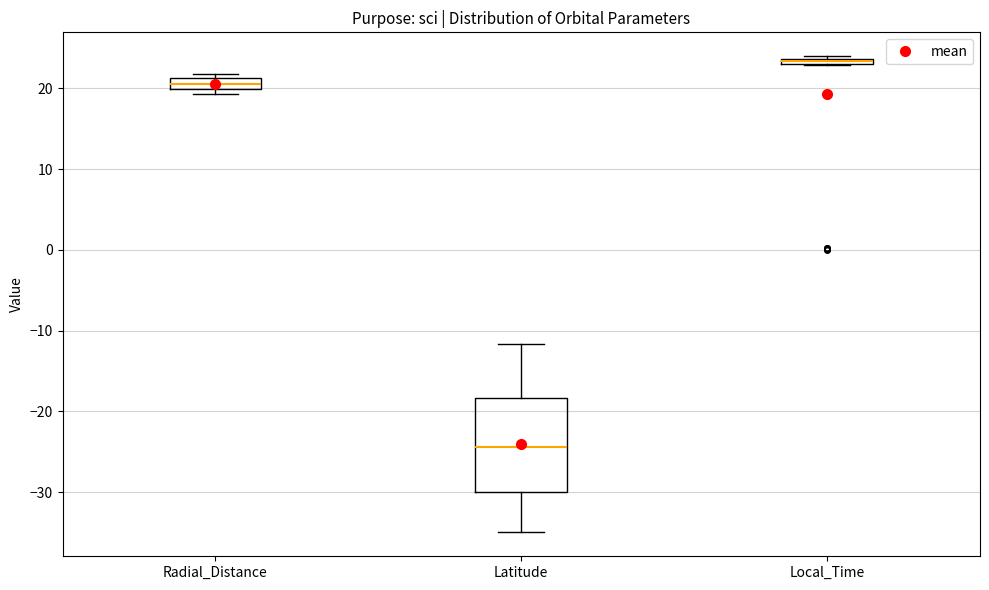

Comparing the boxes themselves (not the whiskers), which one is the tallest?

Latitude